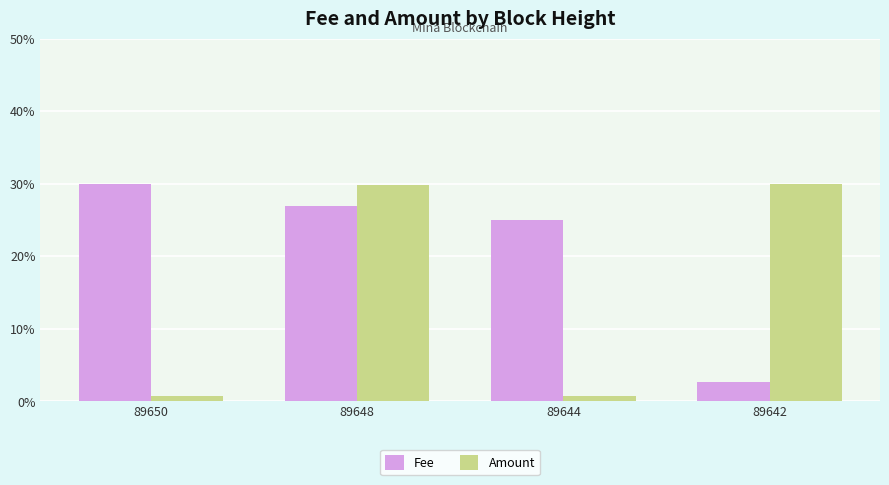

Is it true that Amount equals 41.0 at 89648?

False